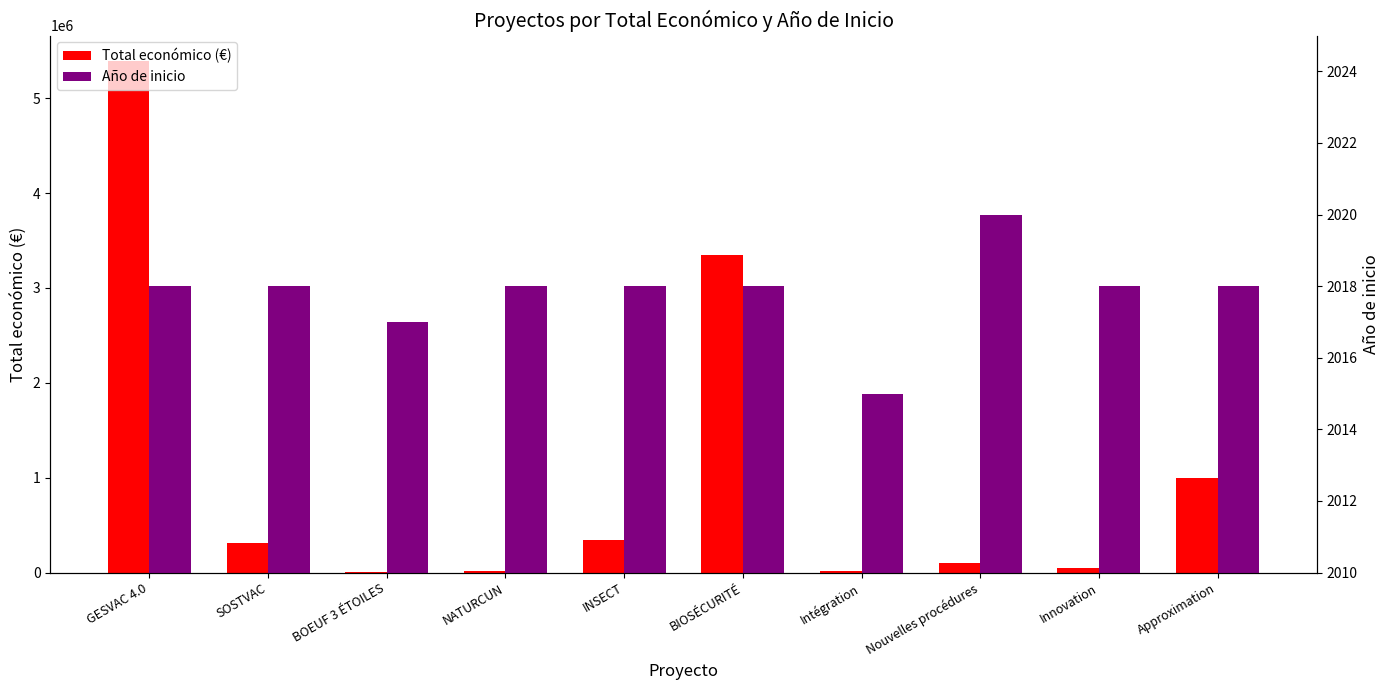

What are all the series names shown in the legend?

Total económico (€), Año de inicio